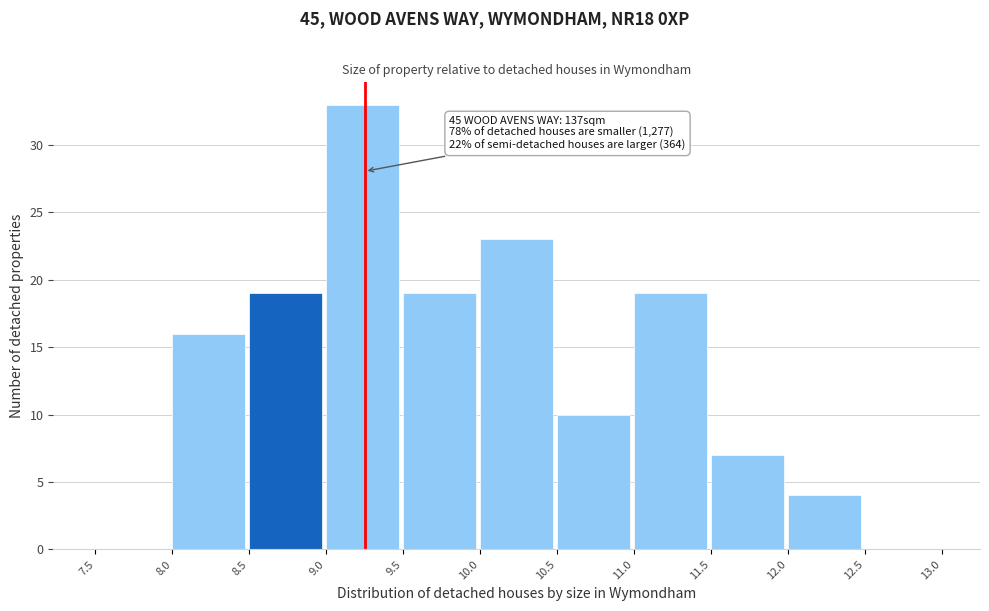

Which range on the x-axis has the tallest bar?

9.0 to 9.5